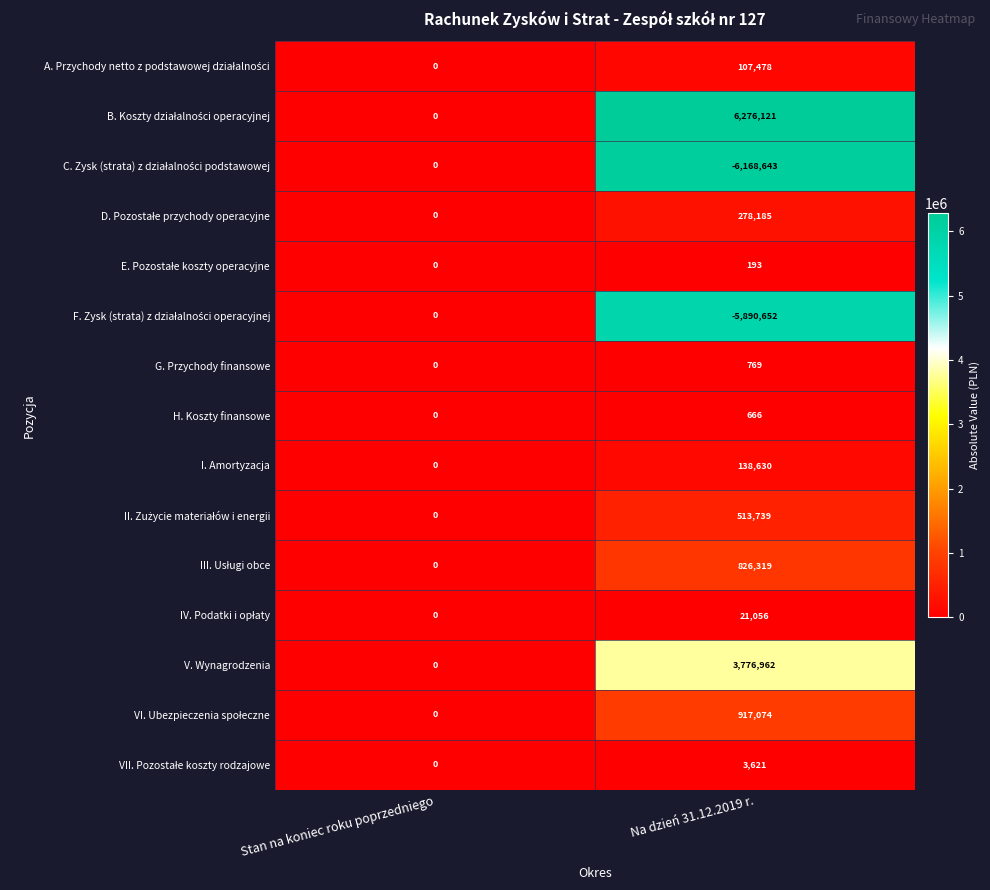

The value of I. Amortyzacja at Na dzień 31.12.2019 r. is 138630. True or false?

True